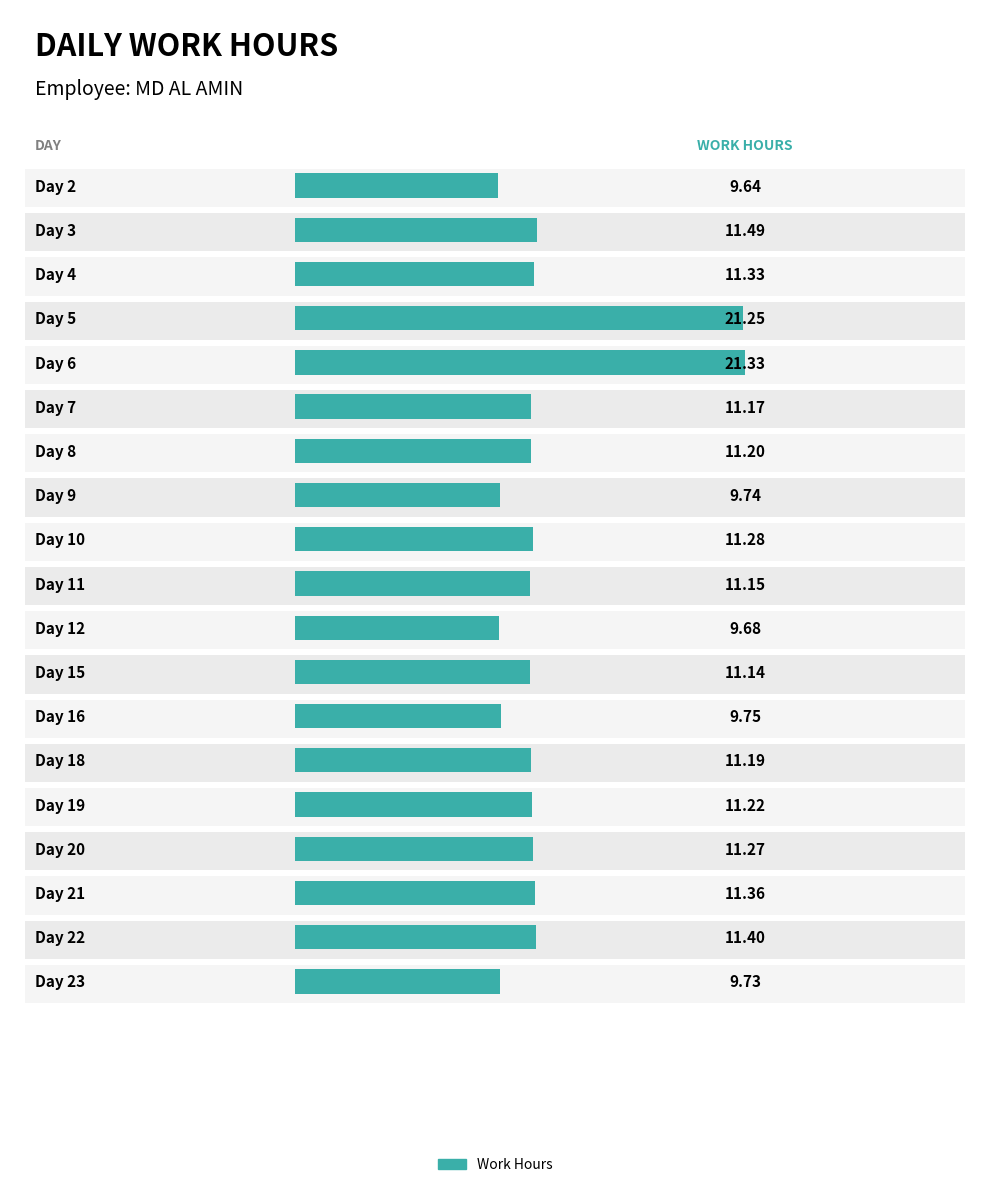

List the labels in order of value, smallest first.

Day 2, Day 12, Day 23, Day 9, Day 16, Day 15, Day 11, Day 7, Day 18, Day 8, Day 19, Day 20, Day 10, Day 4, Day 21, Day 22, Day 3, Day 5, Day 6